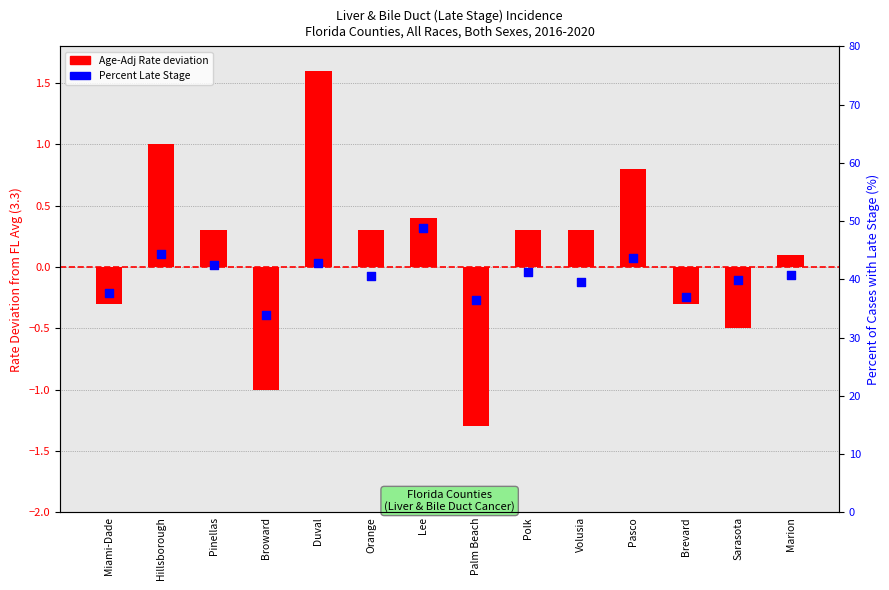

What is the total value across all series at Palm Beach?

35.1